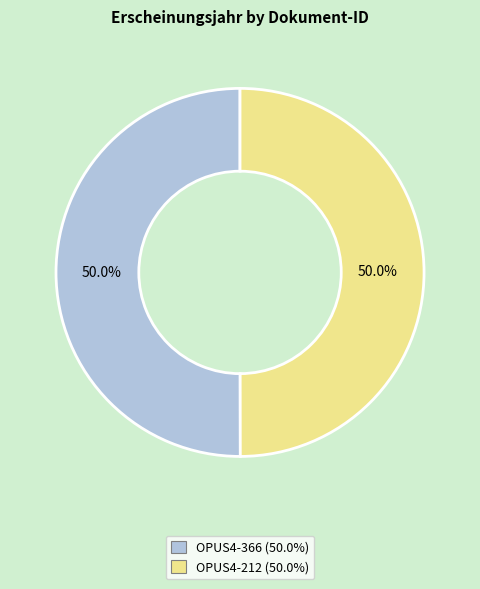

What portion of the pie excludes OPUS4-212?

50.0%